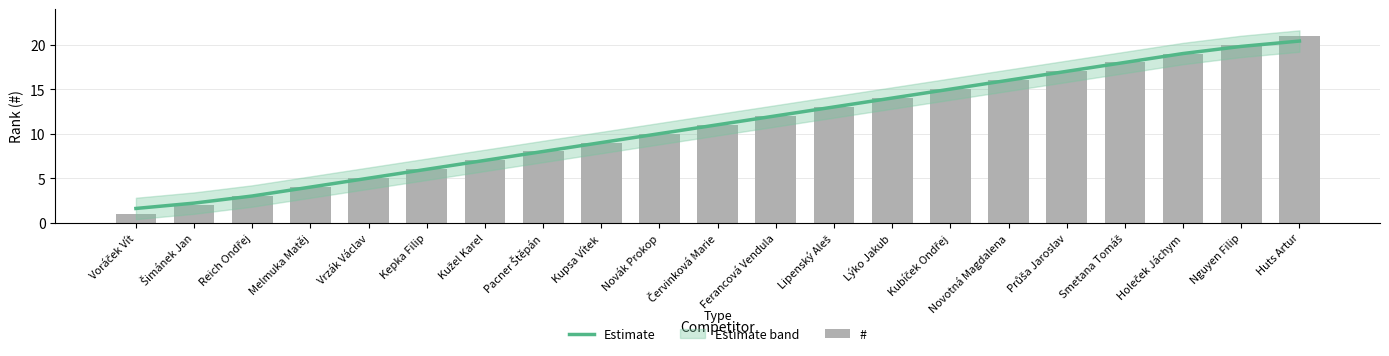

What is the lowest value of the Estimate series?

1.6